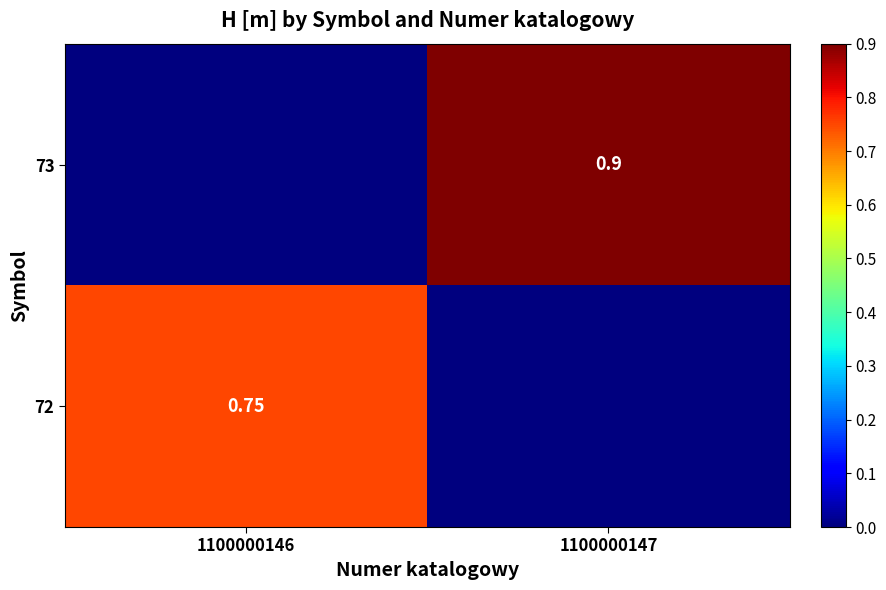

Is the value of 72 at 1100000146 greater than the value of 73 at 1100000147?

No